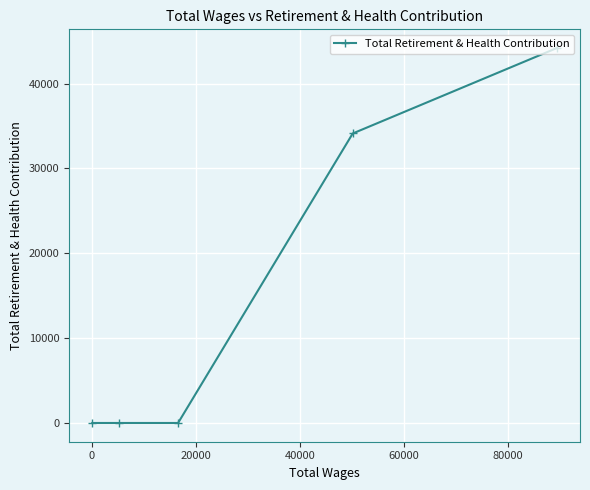

Reading right to left, transcribe all the data shown in this chart.

44195	34128	0	0	0